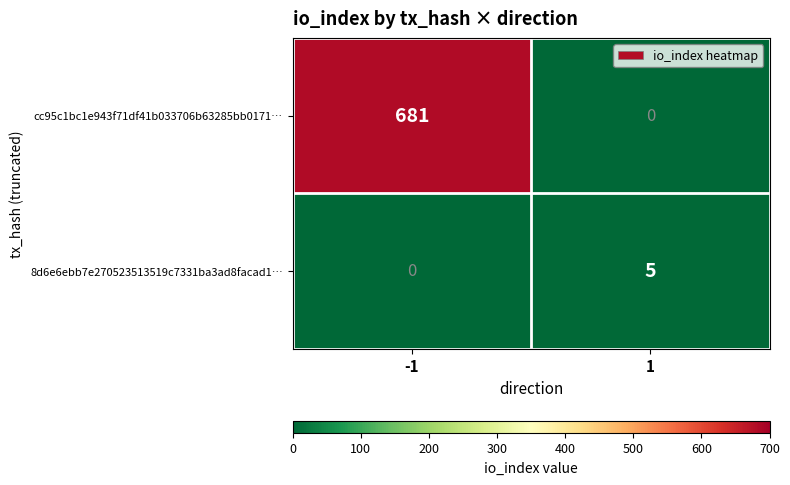

At which category is the sum across all series the highest?

-1